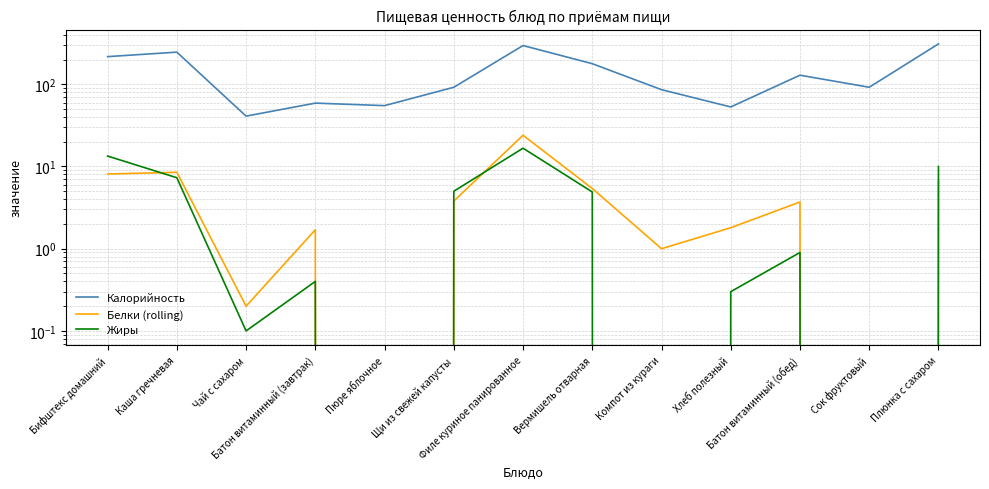

How many values in the Калорийность series exceed 92?

6